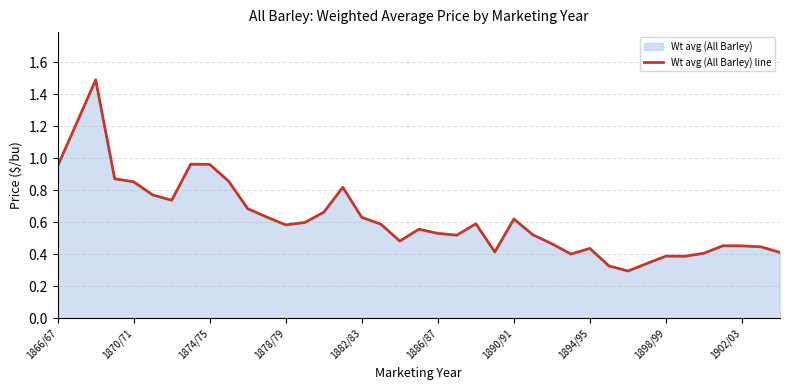

The chart shows a value of 0.1 at 1882/83. True or false?

False